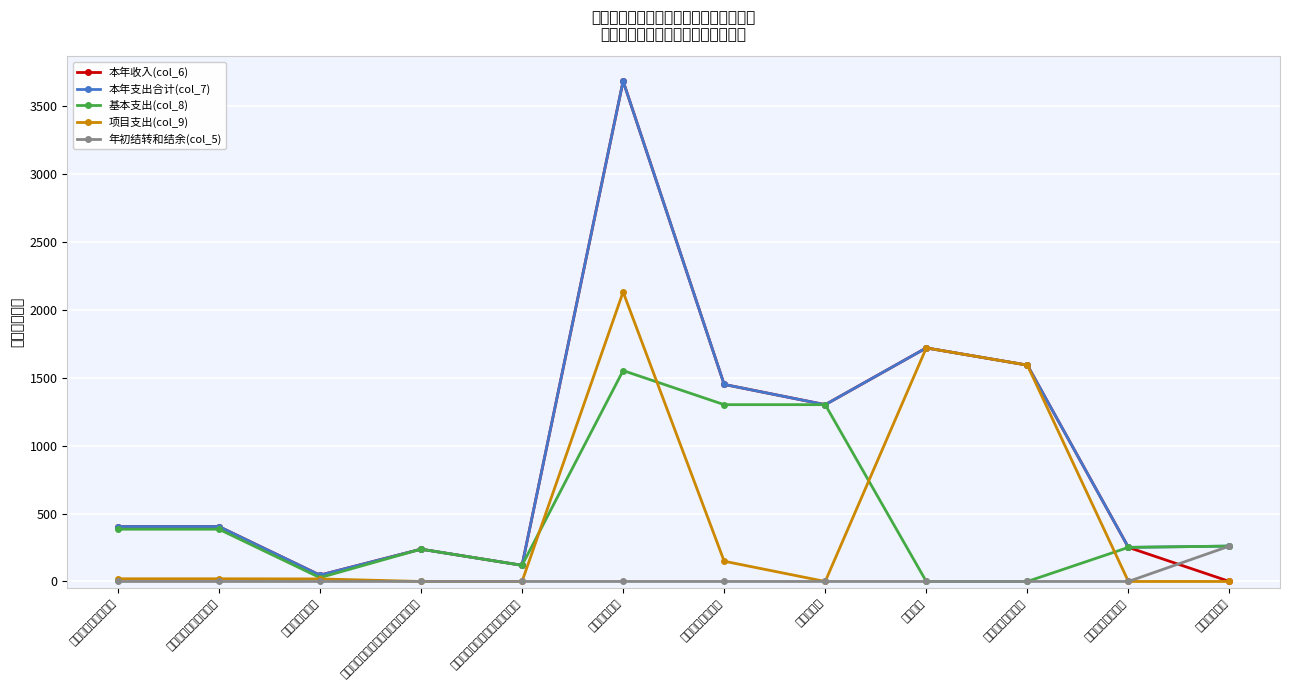

Where is 本年支出合计(col_7) nearest to the value 1866?

公共卫生